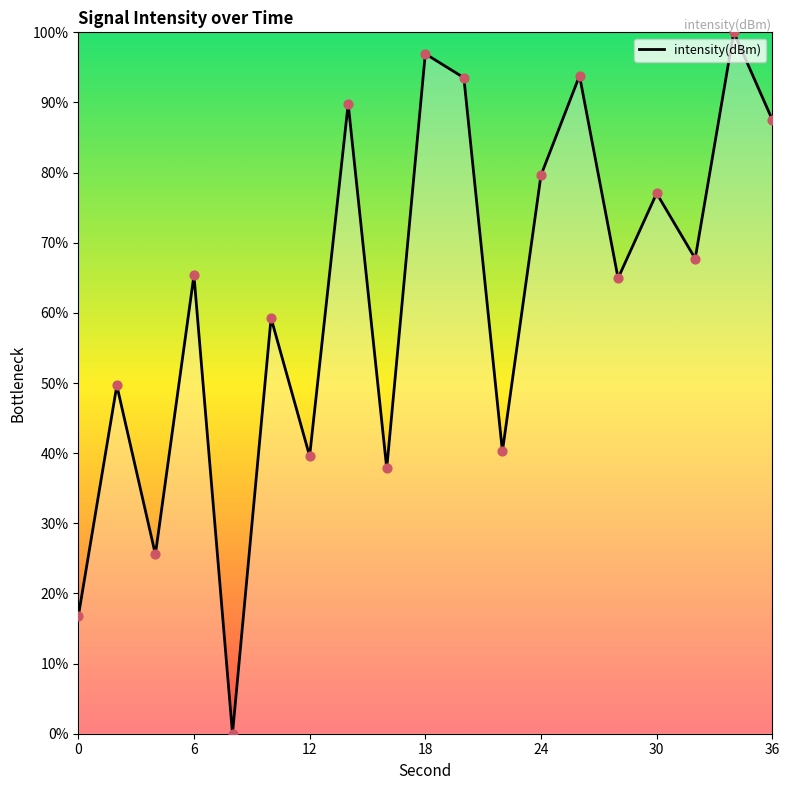

What is the greatest value displayed?

100.0